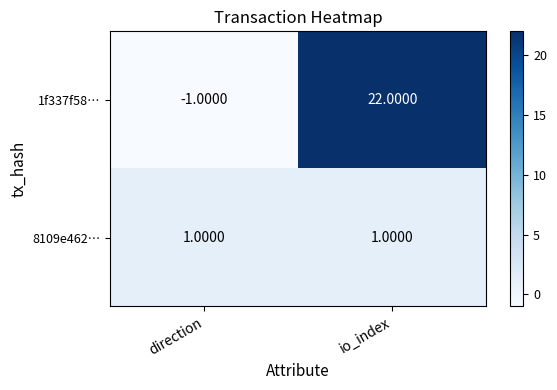

Which series has the widest spread of values?

1f337f58…